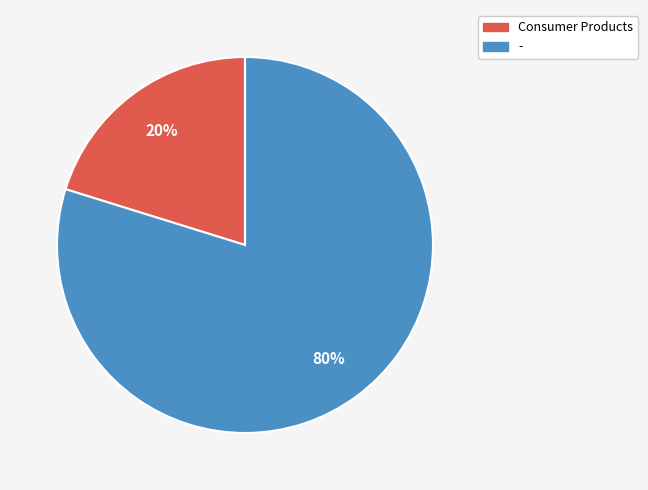

How many segments does this pie chart have?

2